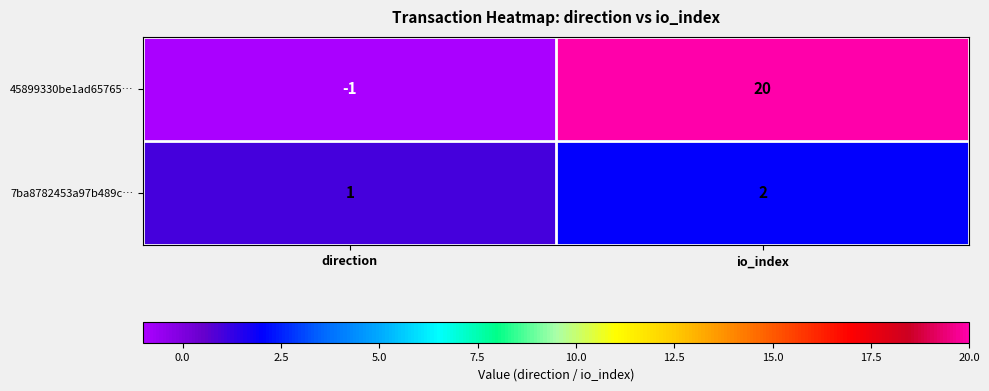

What is the sum of all 7ba8782453a97b489c… values?

3